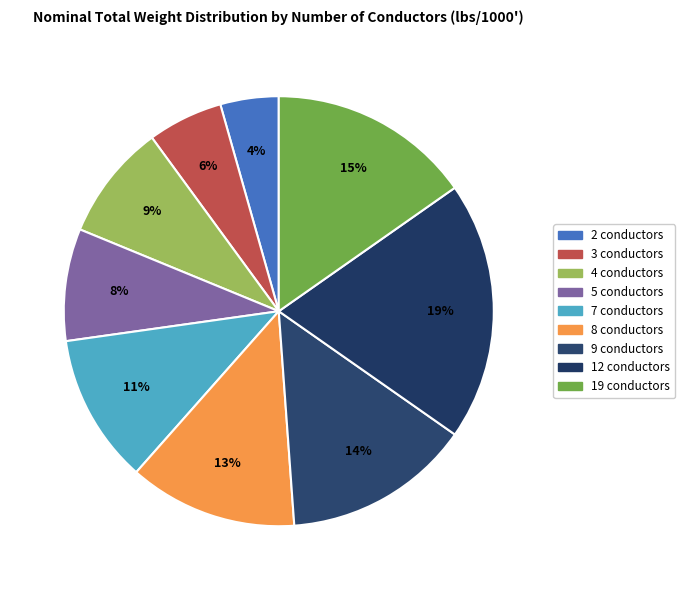

Is 12 conductors the majority of the pie?

No